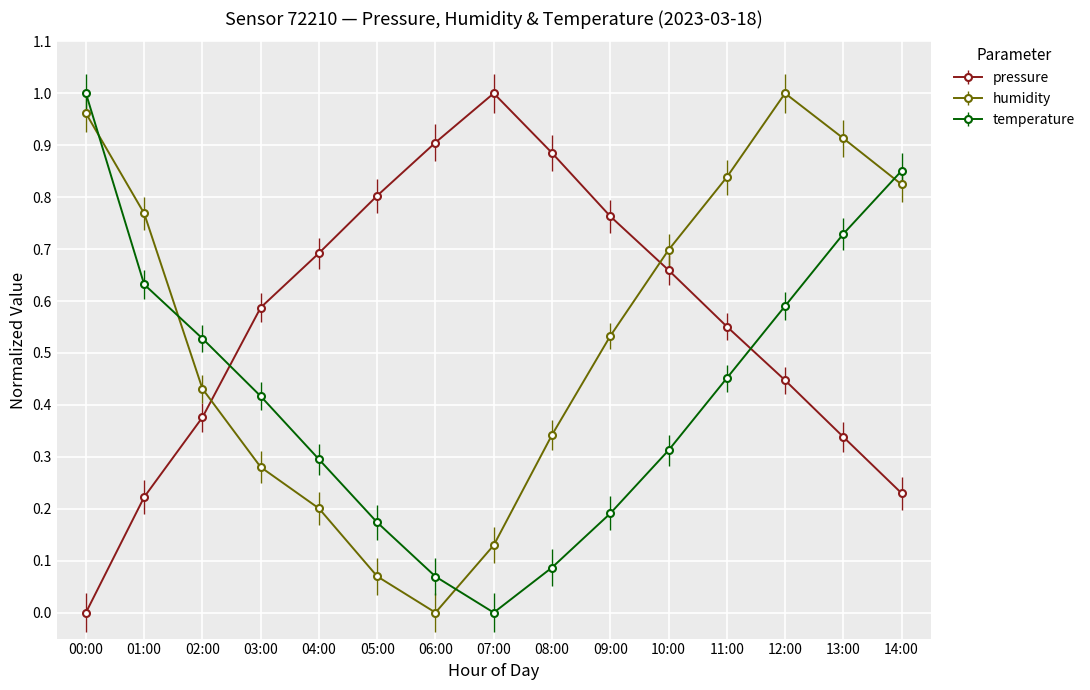

Where is the first local maximum for pressure?

07:00